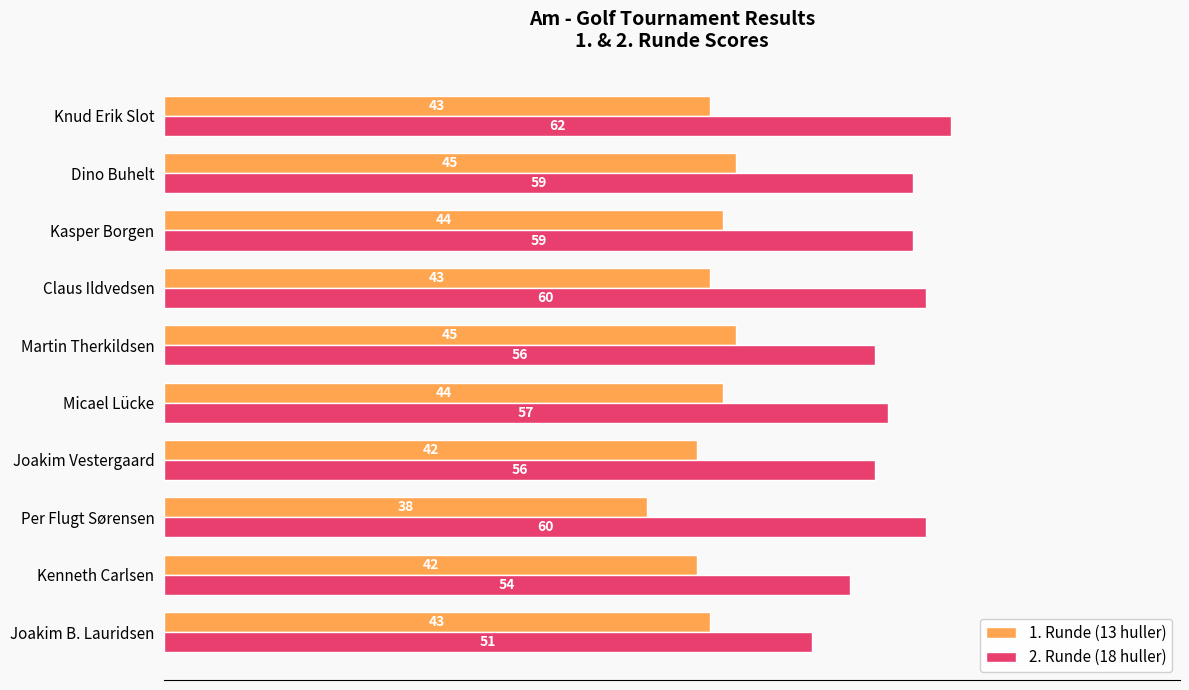

How many categories are shown in the chart?

10